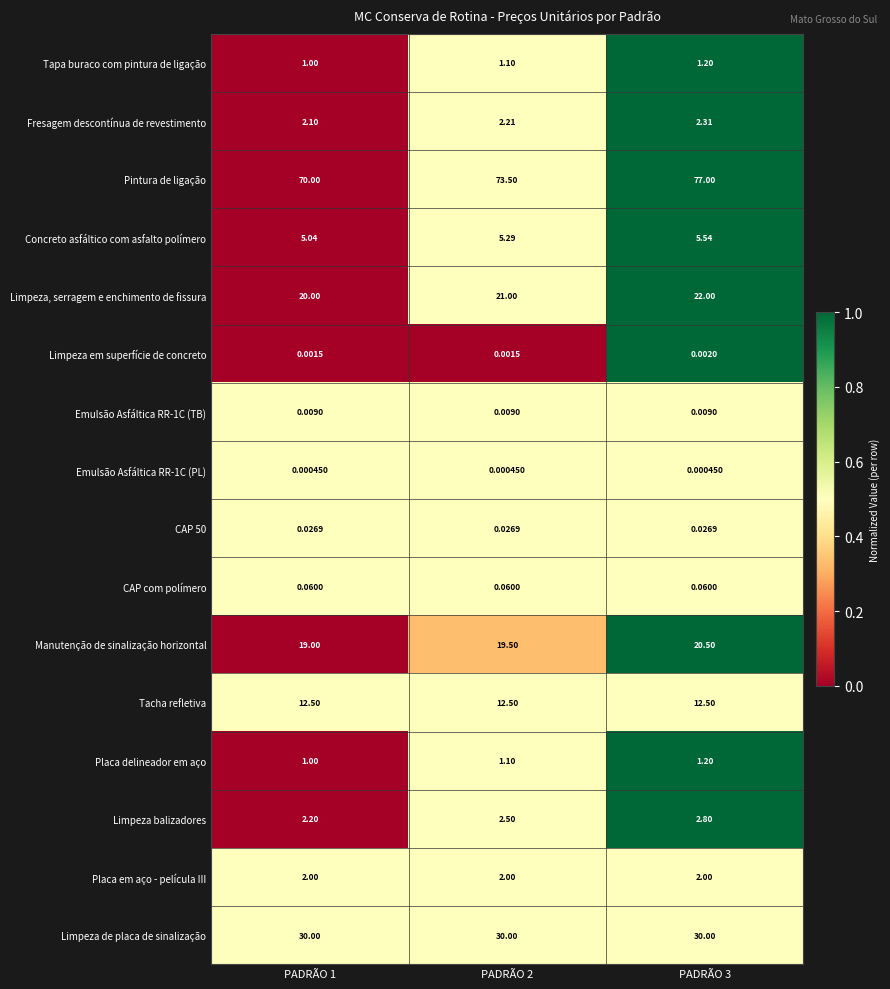

Which series has the largest range (max minus min)?

Pintura de ligação